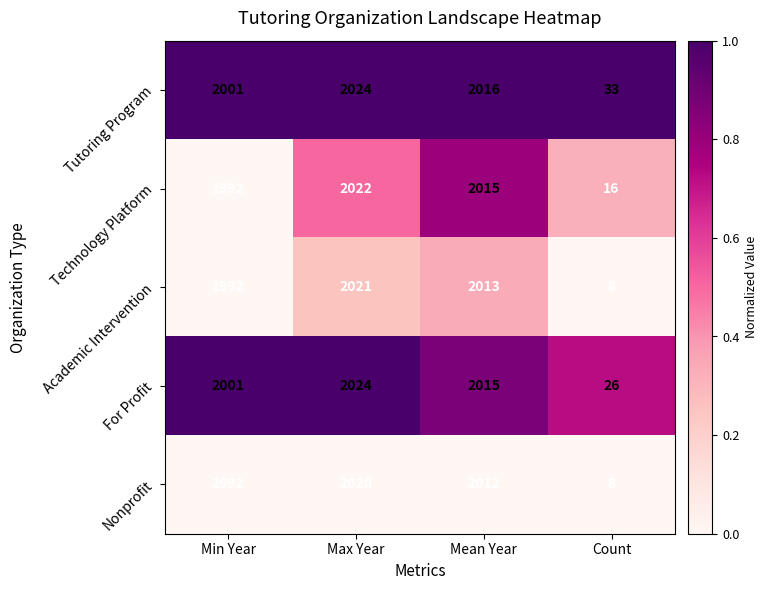

Which series has the largest total across all categories?

Tutoring Program